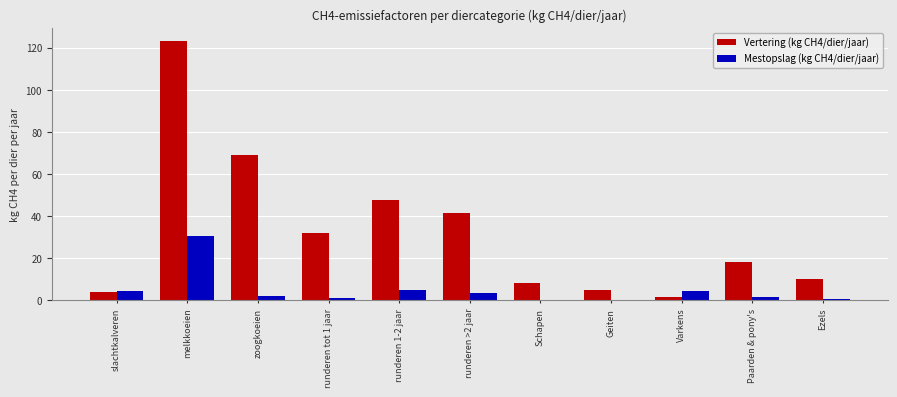

What is the sum of all Mestopslag (kg CH4/dier/jaar) values?

53.2